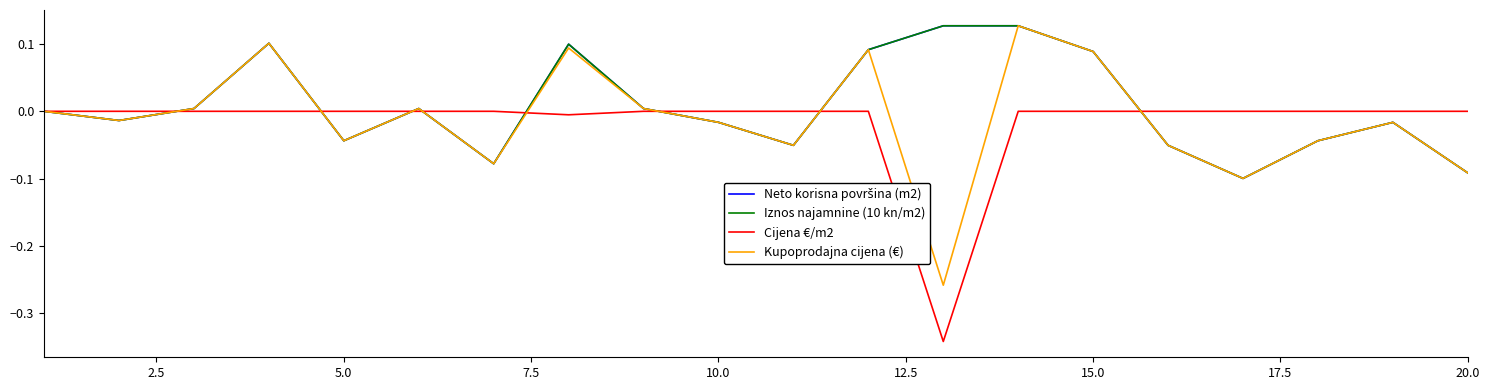

True or false: Neto korisna površina (m2) and Iznos najamnine (10 kn/m2) intersect in this chart.

True